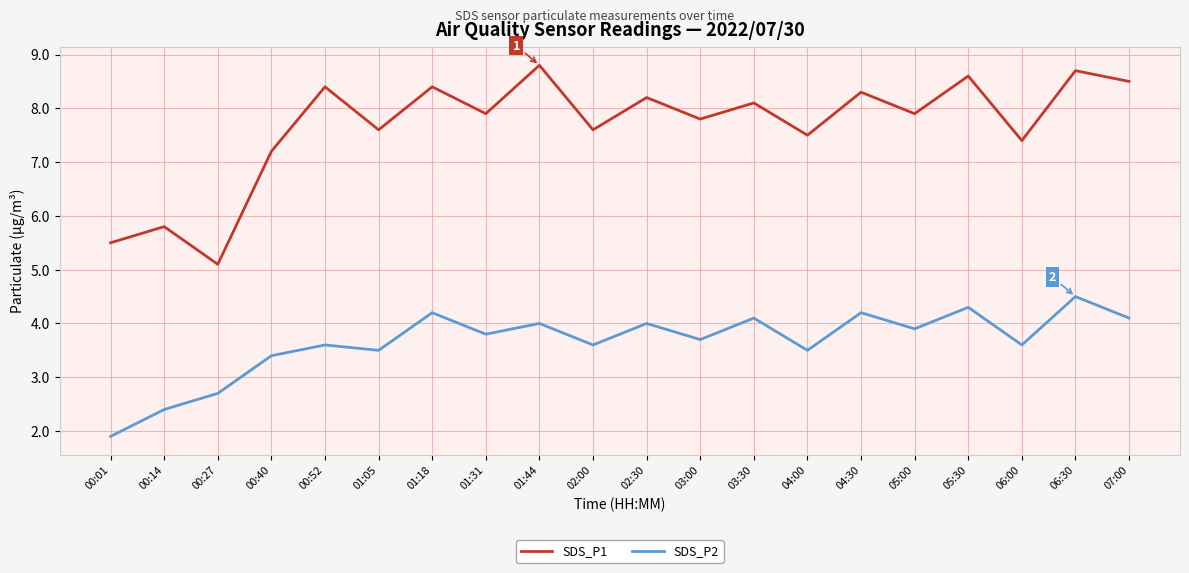

Is it true that SDS_P2 equals 4.5 at 06:30?

True